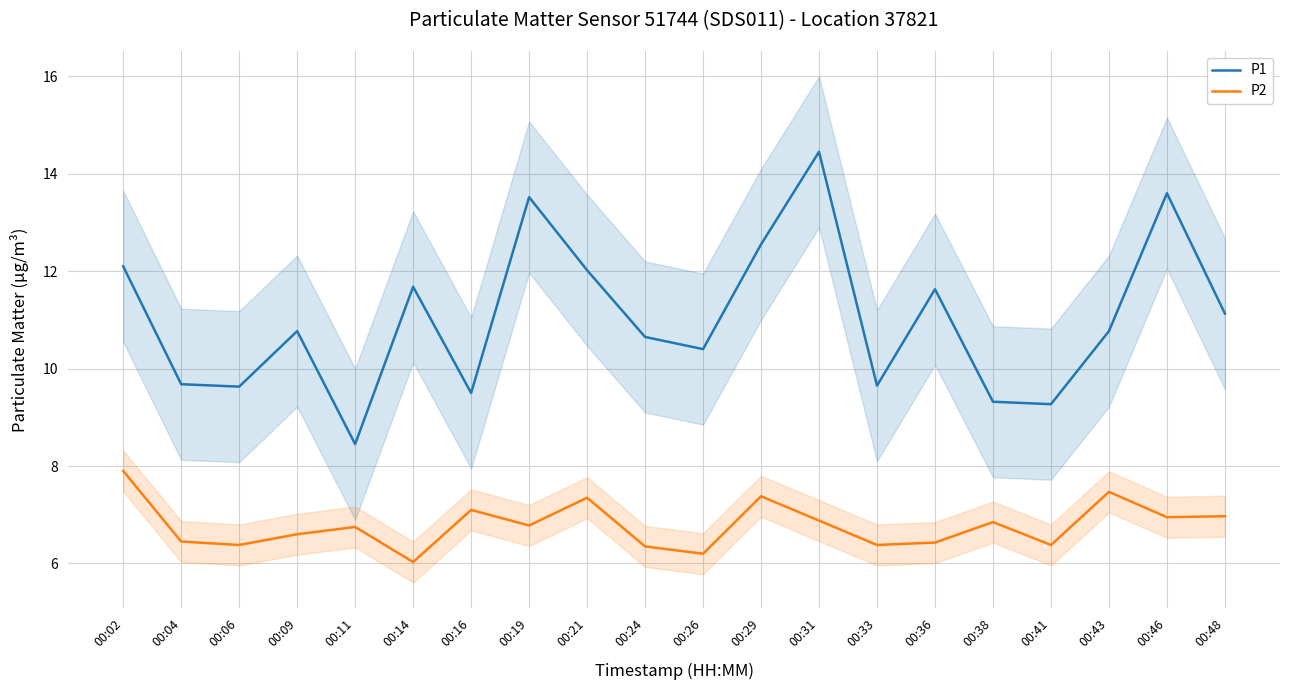

What is the difference between the second highest and second lowest values in the P2 series?

1.3